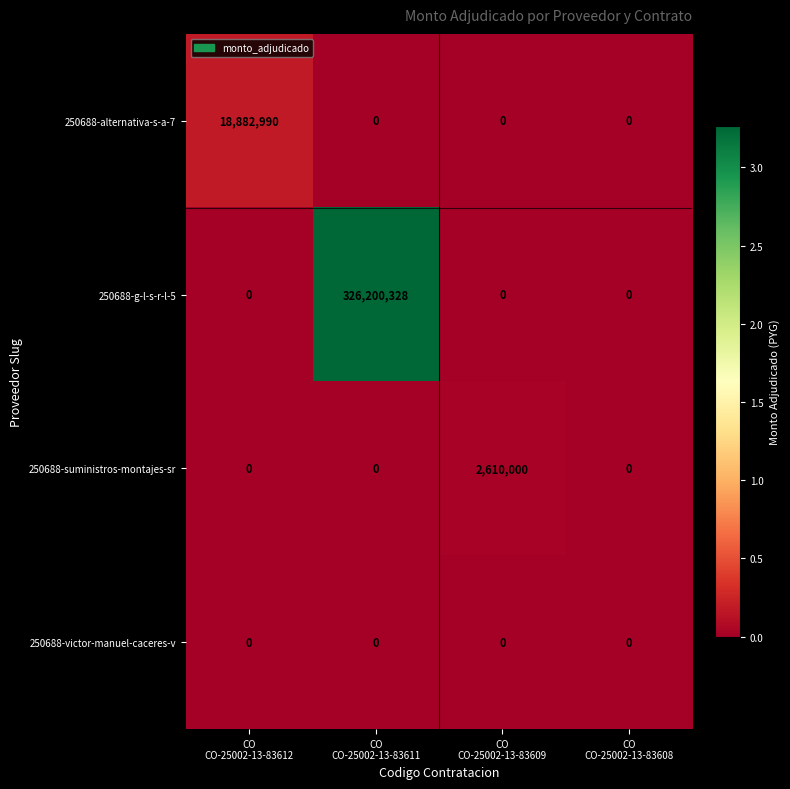

At how many categories does at least one series exceed 167584968?

1